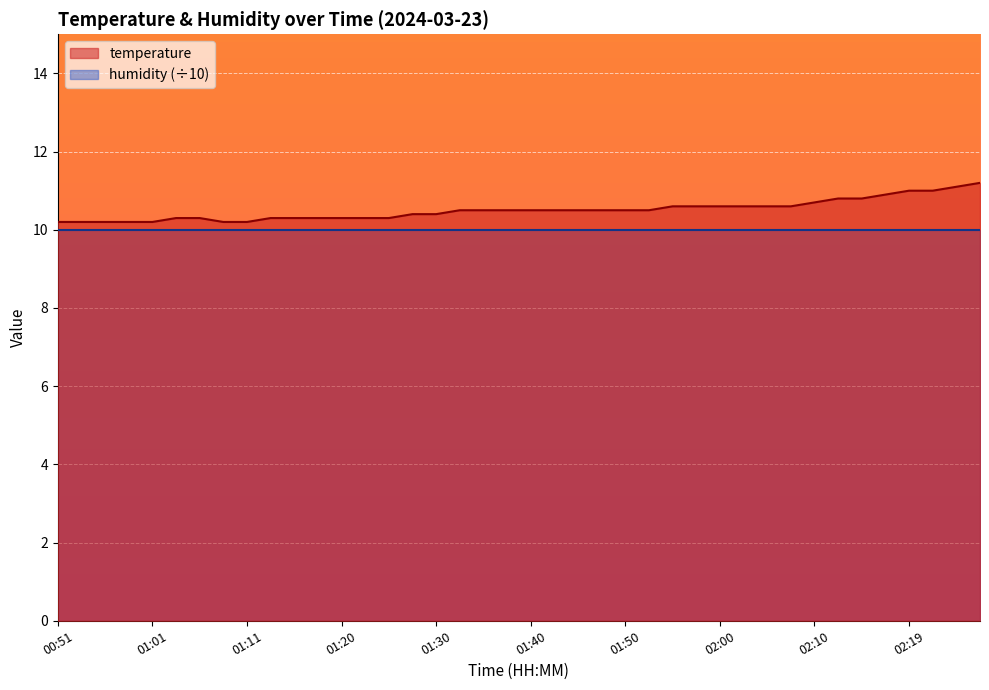

How many lines are shown in the chart?

2